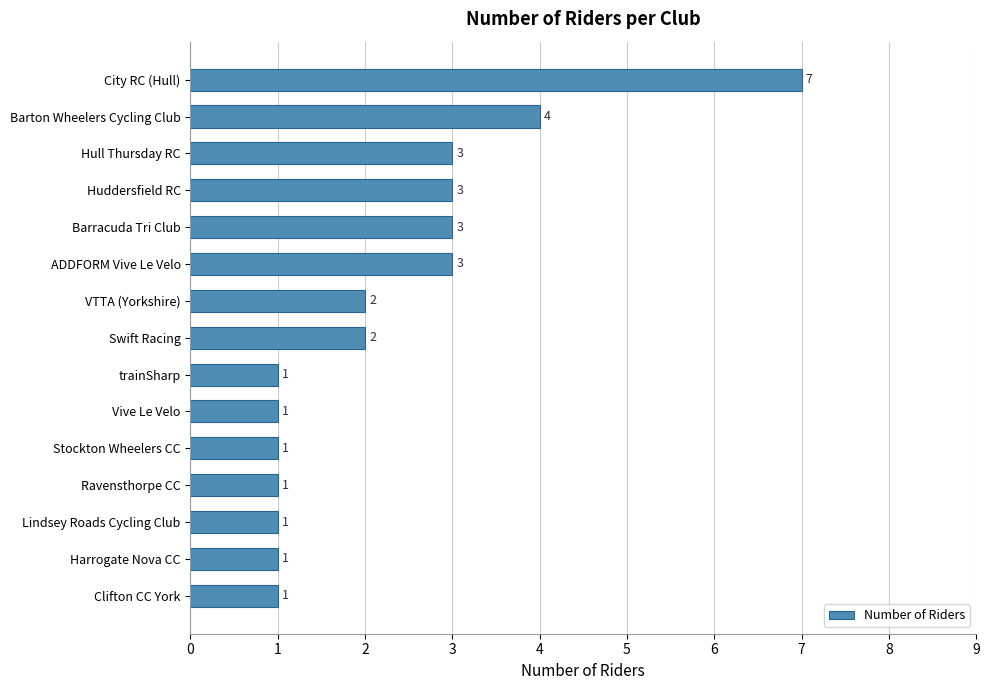

How many data points are less than 2?

7